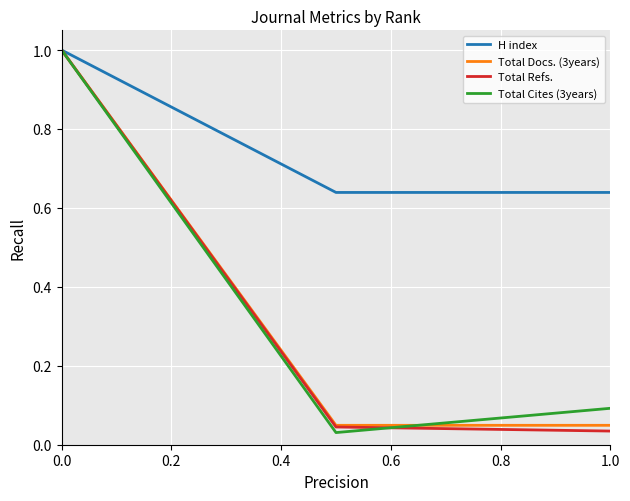

What is the maximum value for Total Docs. (3years)?

1.0